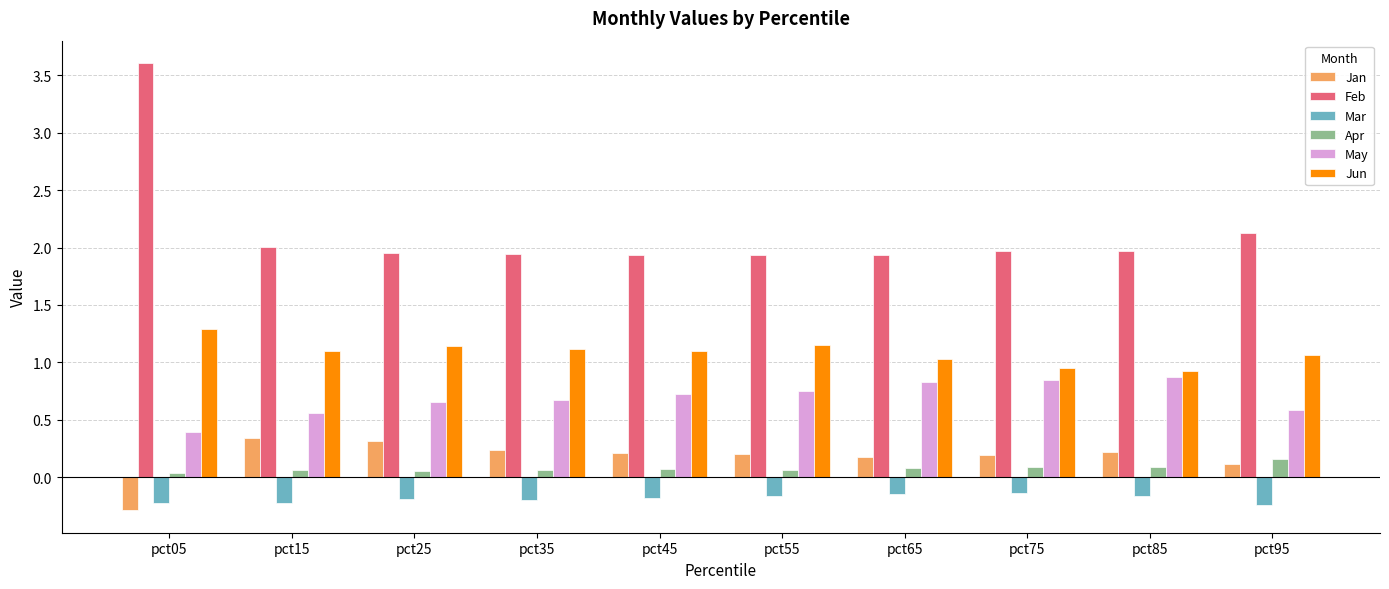

List the series in order of their peak value, lowest first.

Mar, Apr, Jan, May, Jun, Feb